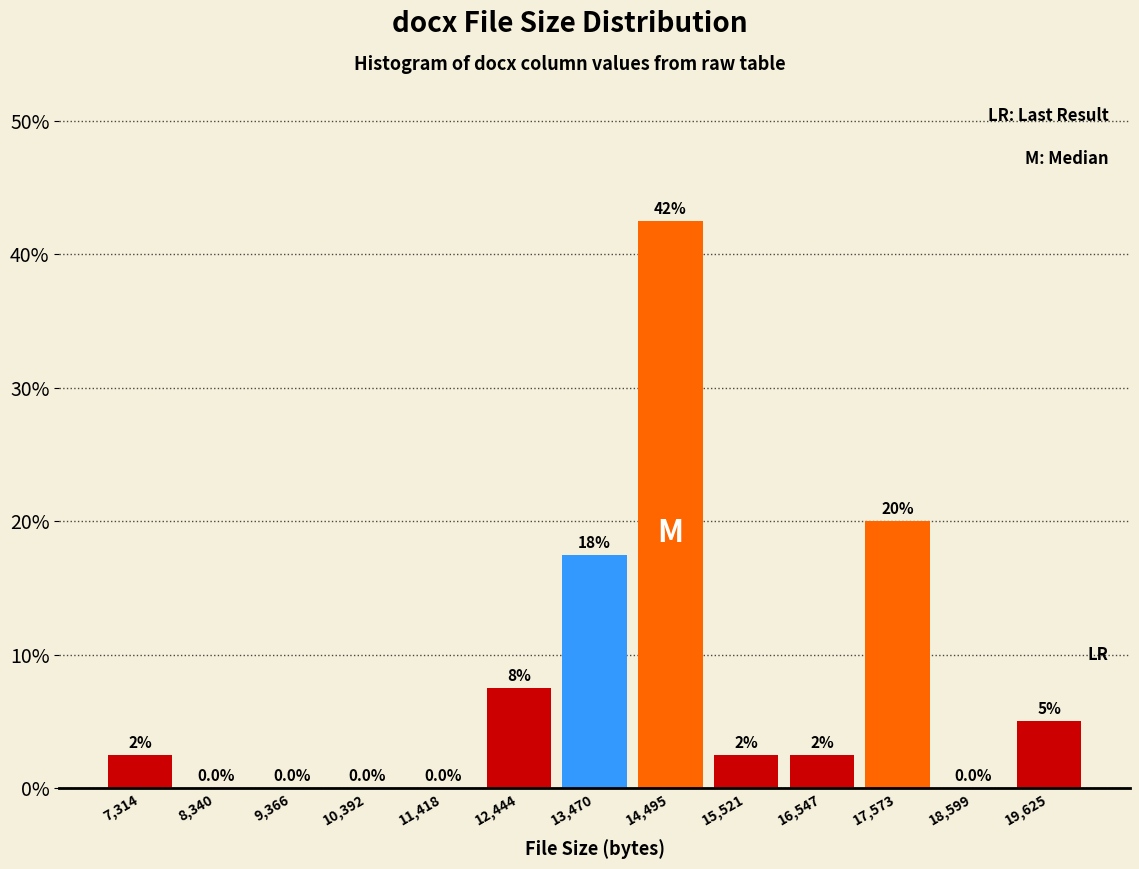

Over which range of the x-axis is the bar tallest?

14000 to 15000